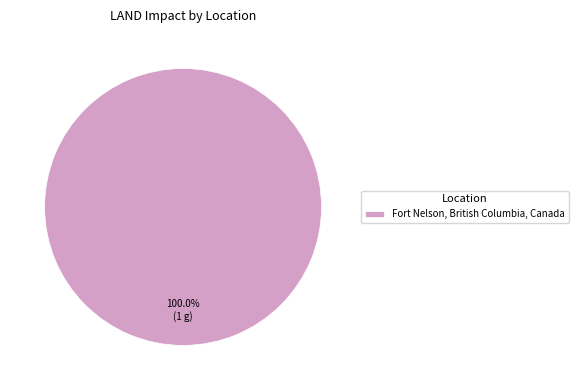

Rank the categories by value from lowest to highest.

Fort Nelson, British Columbia, Canada